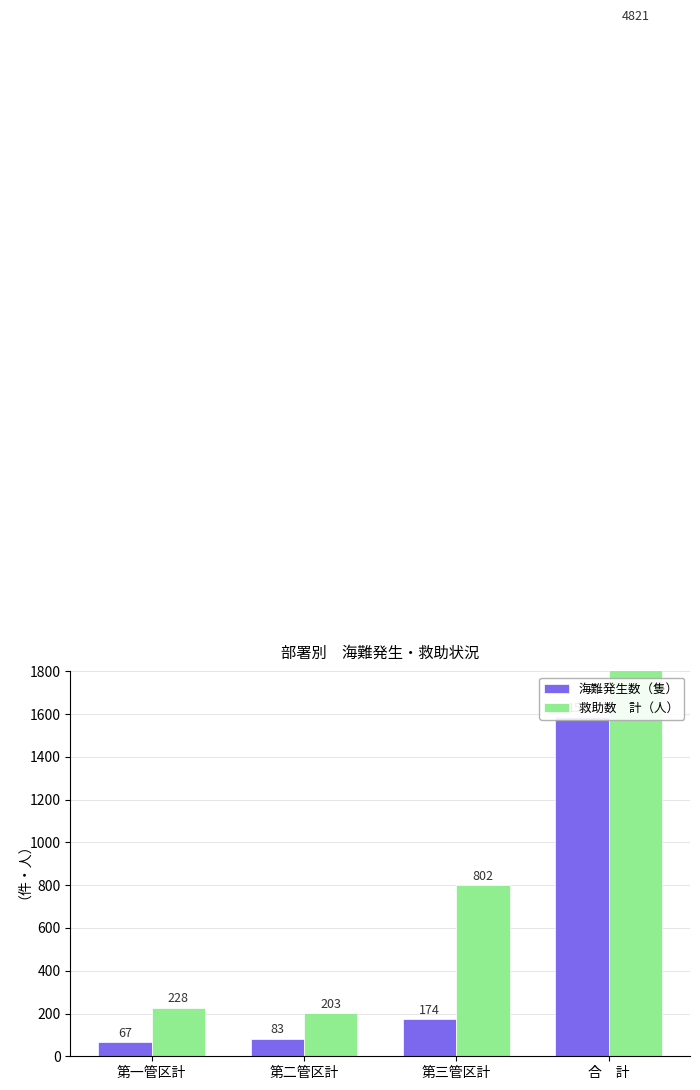

At which label is 海難発生数（隻） closest to 827?

第三管区計